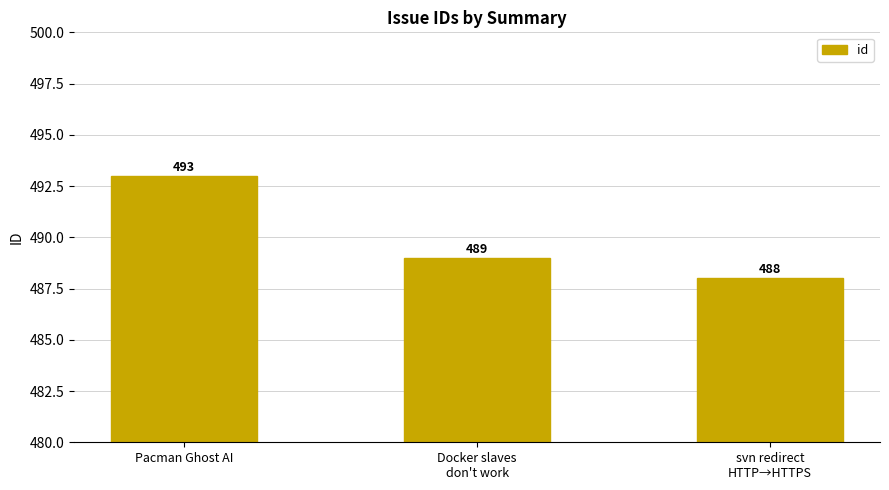

What is the change in value from Pacman Ghost AI to Docker slaves
don't work?

-4